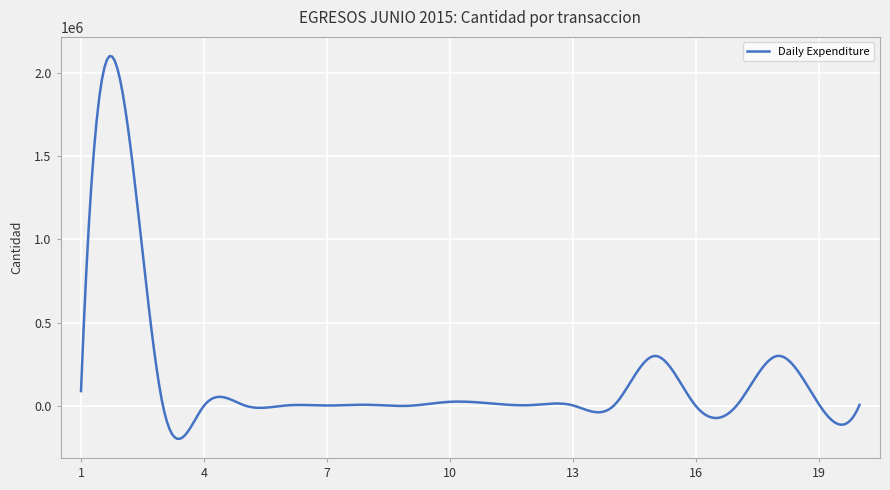

What is the smallest value displayed?

-197690.1